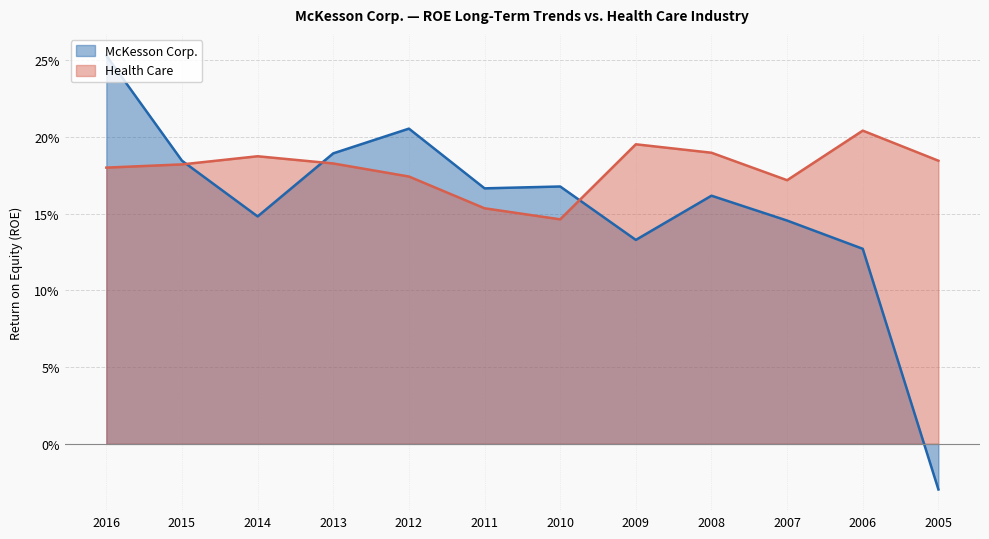

At which label does McKesson Corp. reach its peak?

2016